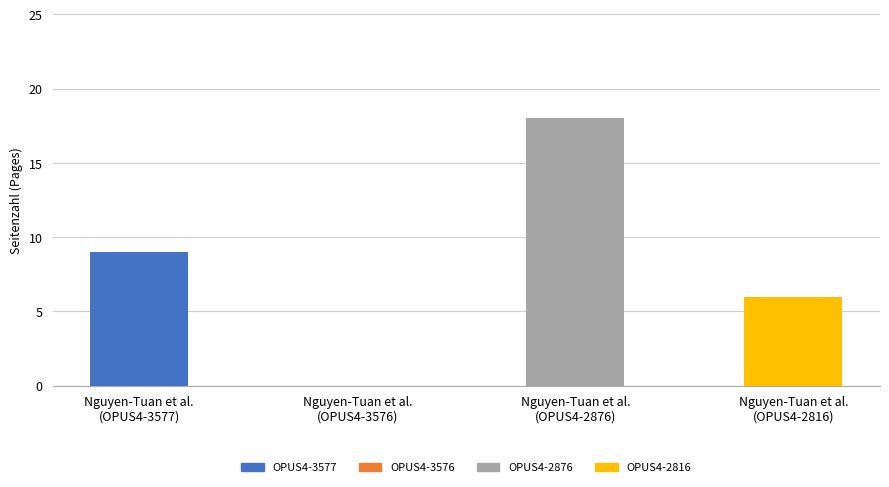

What is the difference between the values at Nguyen-Tuan et al.
(OPUS4-3576) and Nguyen-Tuan et al.
(OPUS4-2816)?

6